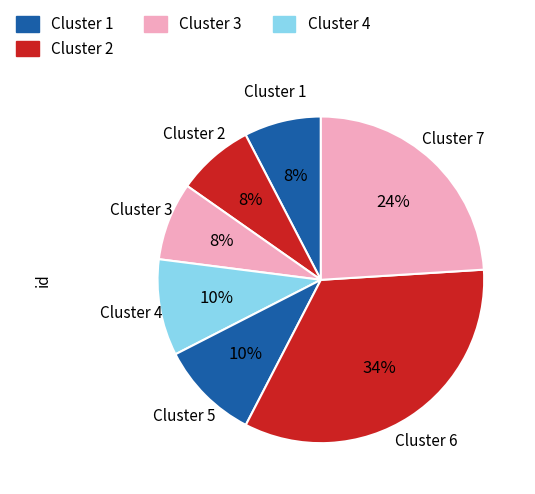

Which slice is the largest?

Cluster 6